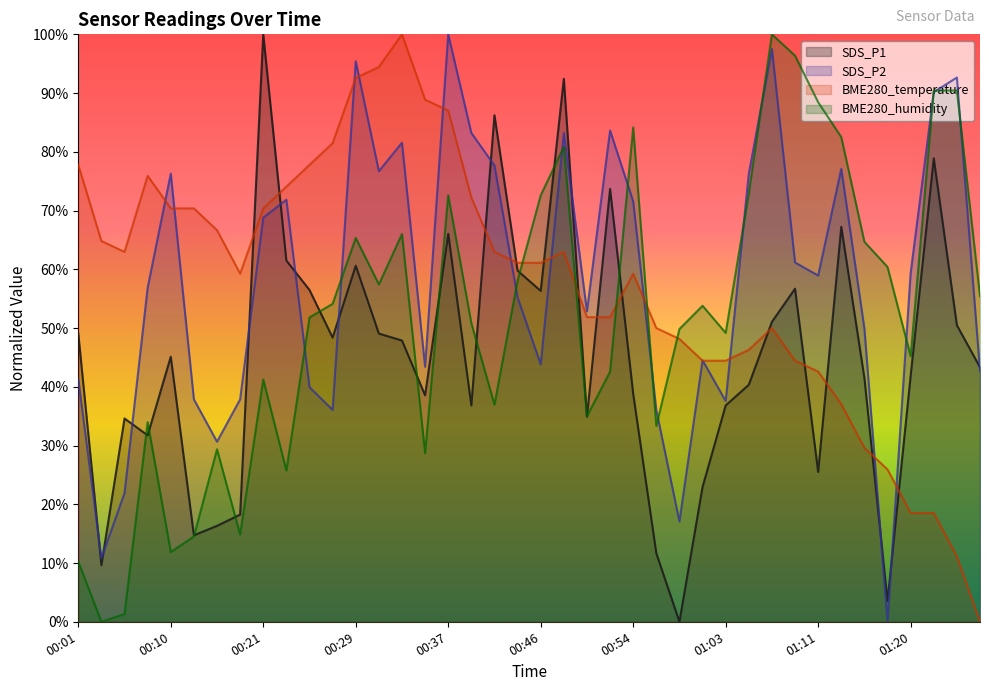

The value of BME280_temperature at 00:50 is 78.2. True or false?

False